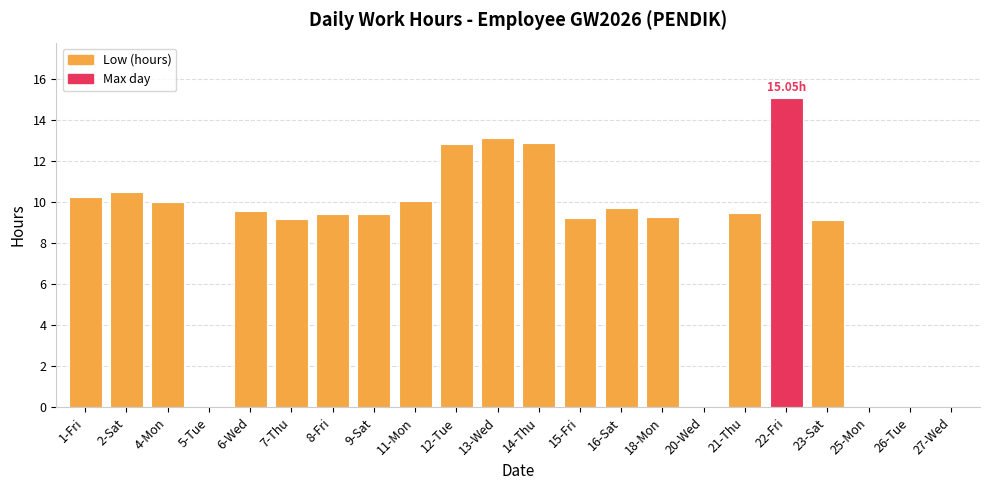

Which has a higher value, 4-Mon or 18-Mon?

4-Mon